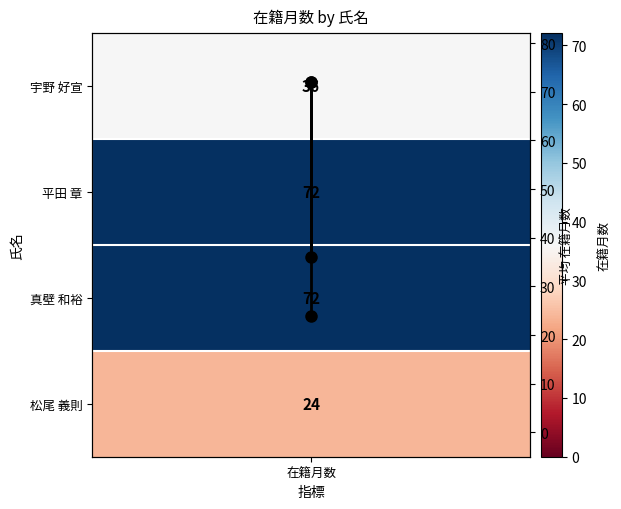

Is it true that the value at 在籍月数 is 105?

False